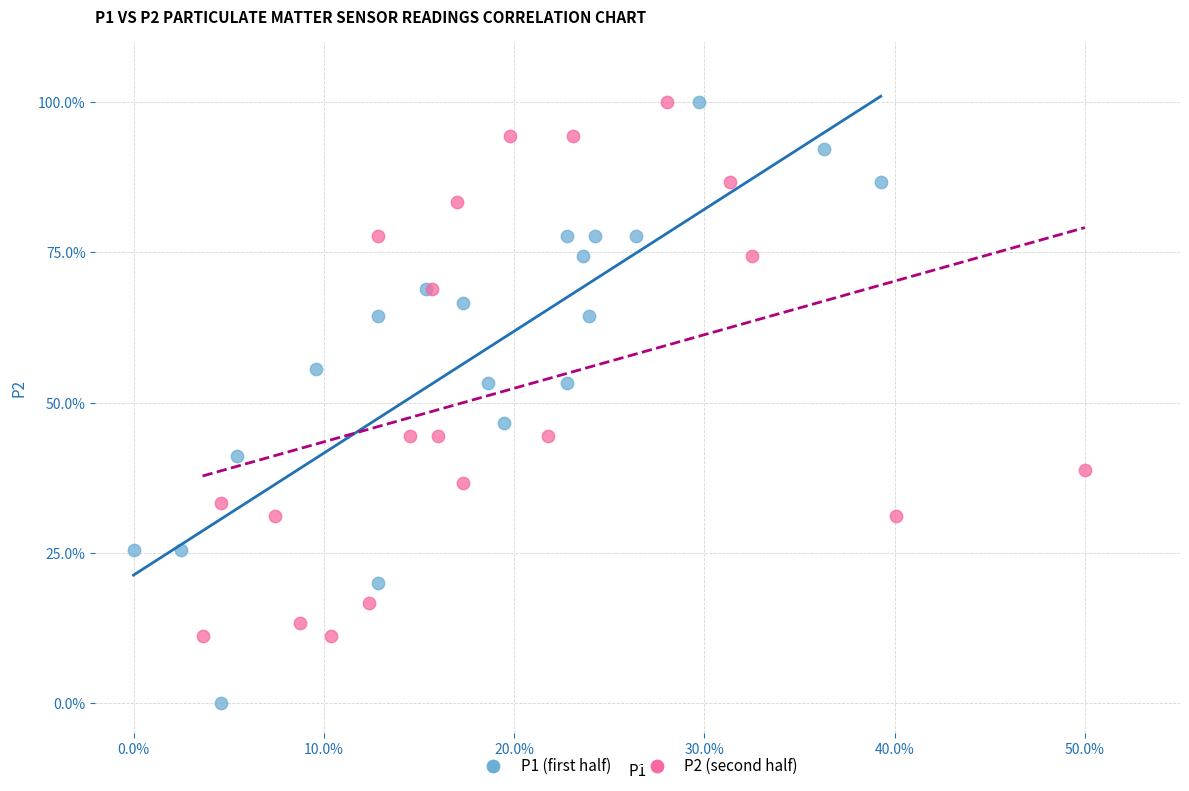

Which series has the widest spread of Y values?

P1 (first half)